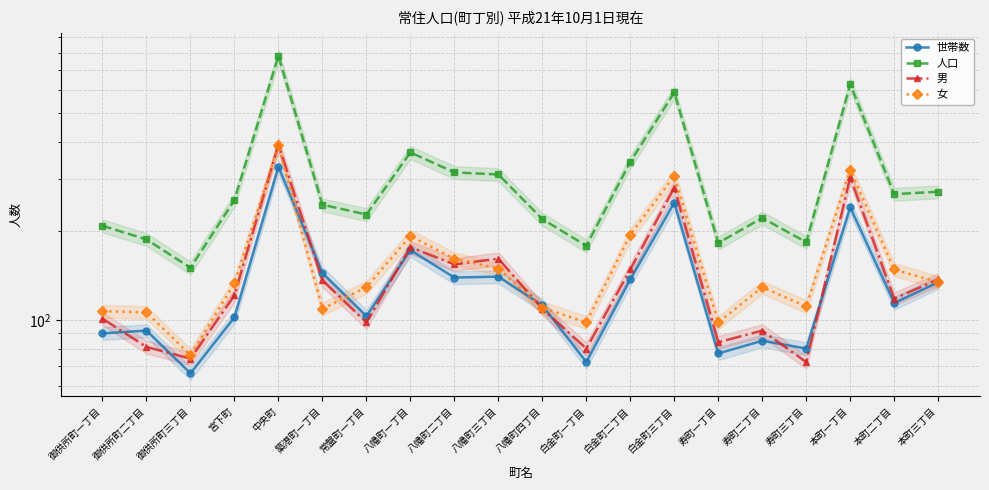

How many series are shown in this chart?

4